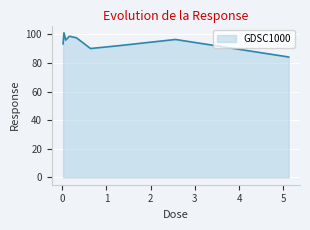

What is the smallest value displayed?

84.2